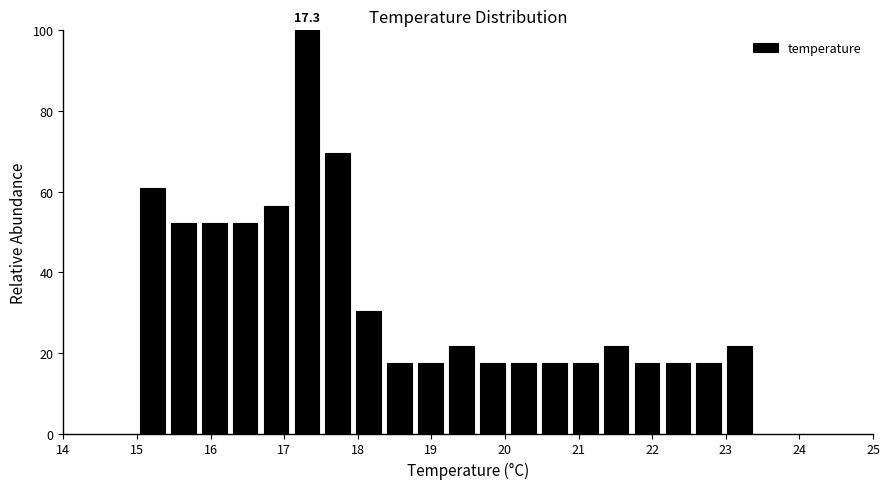

Which range on the x-axis has the tallest bar?

17.10 to 17.52